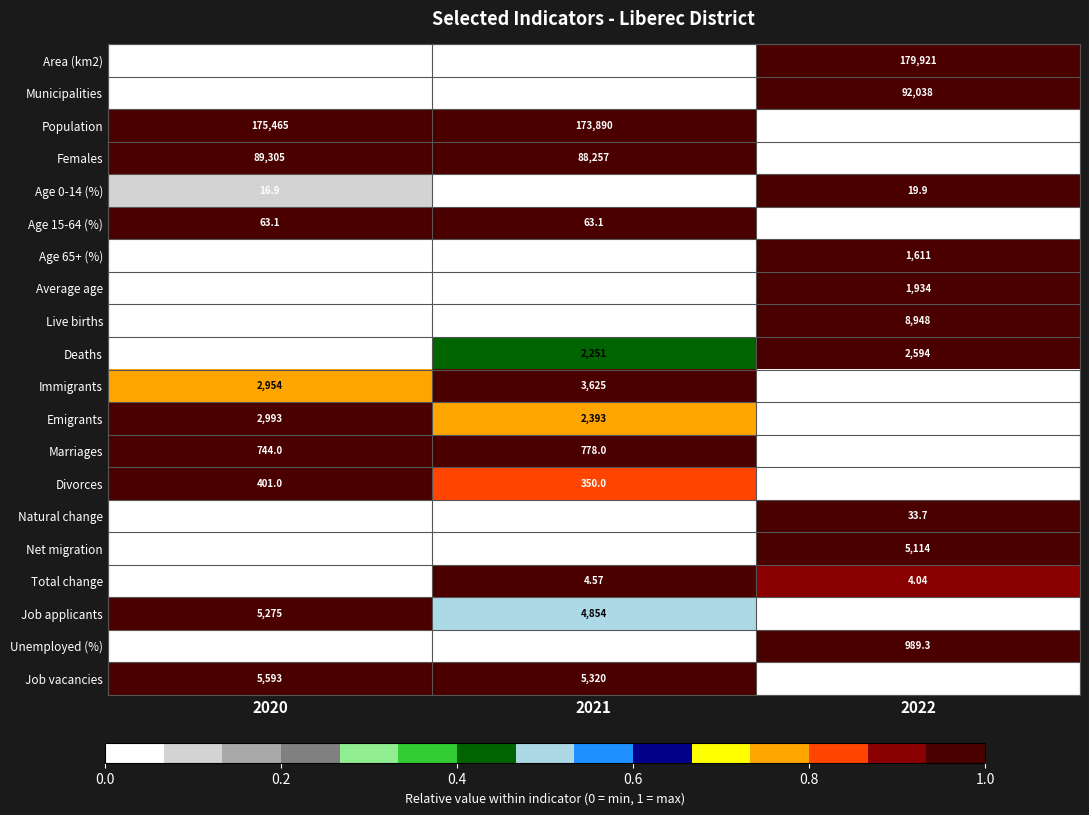

At which category does the chart reach its minimum across all series?

2021